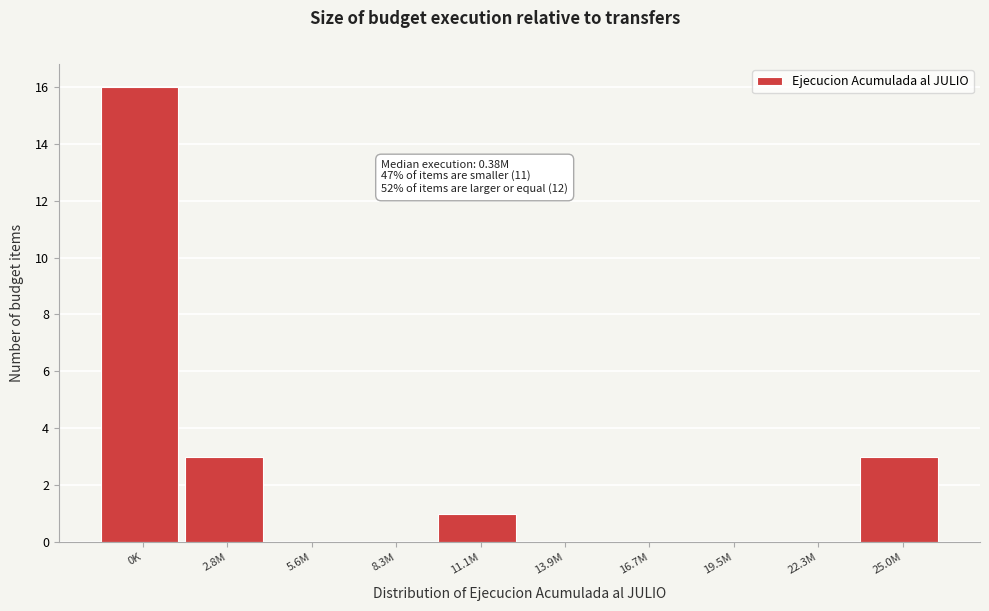

Reading left to right, list all the values displayed in this chart.

0K=16	2.8M=3	5.6M=0	8.3M=0	11.1M=1	13.9M=0	16.7M=0	19.5M=0	22.3M=0	25.0M=3